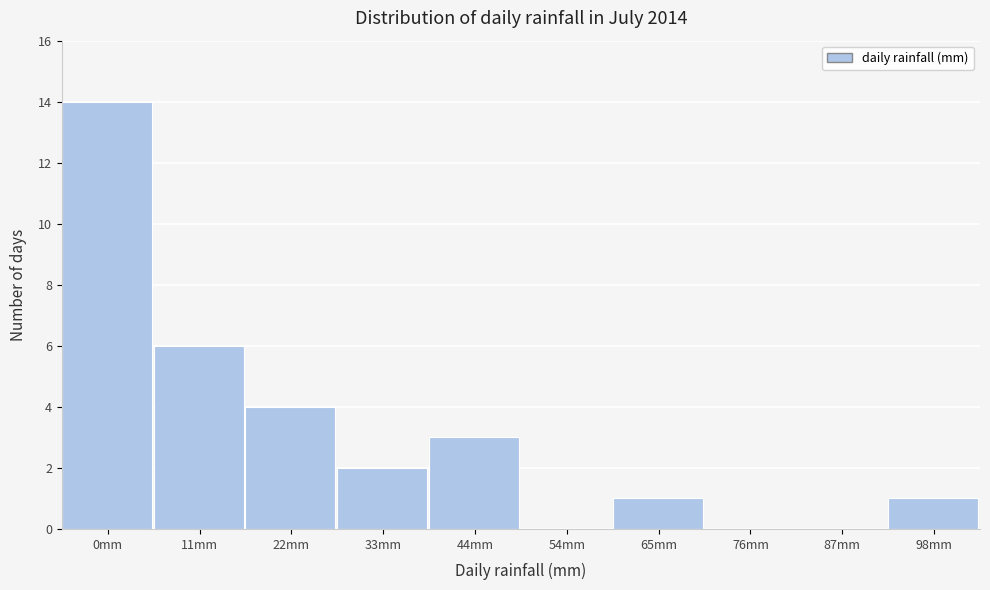

Reading left to right, transcribe all the data shown in this chart.

0mm=14	11mm=6	22mm=4	33mm=2	44mm=3	54mm=0	65mm=1	76mm=0	87mm=0	98mm=1